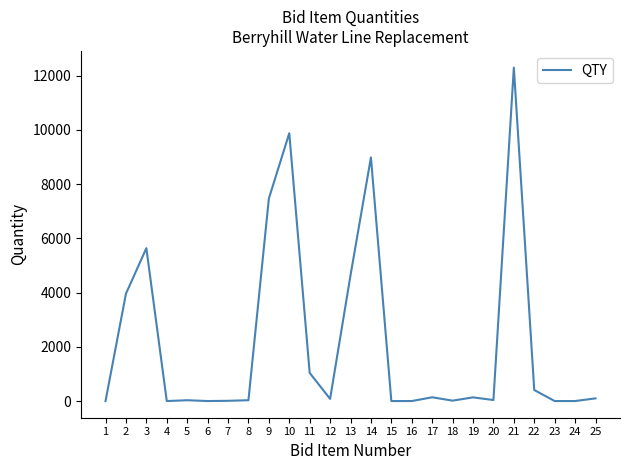

At which label does the data first exceed 80?

2